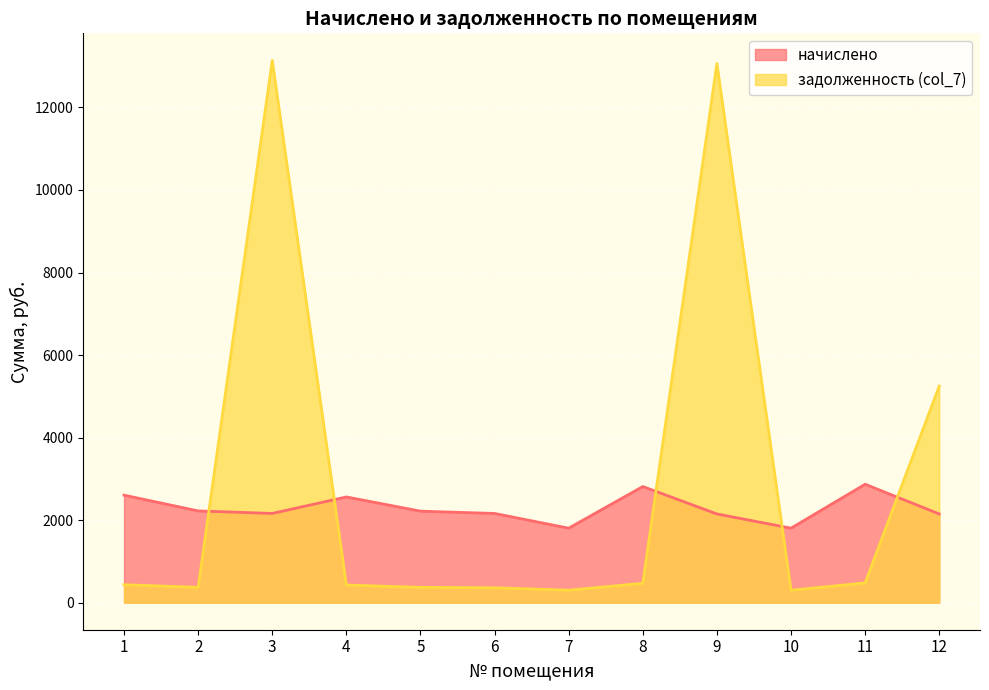

How many values in the начислено series are below 2216?

6